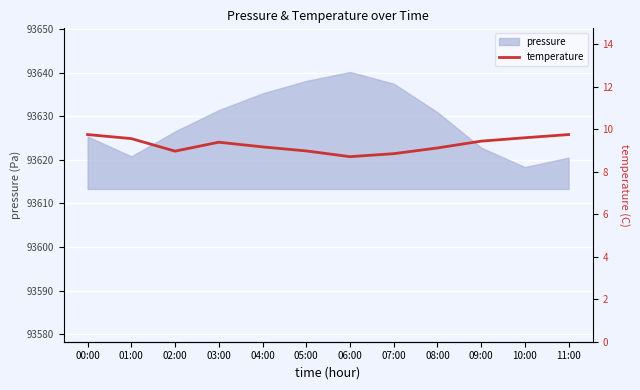

True or false: pressure has a value of 93620.8 at 01:00.

True